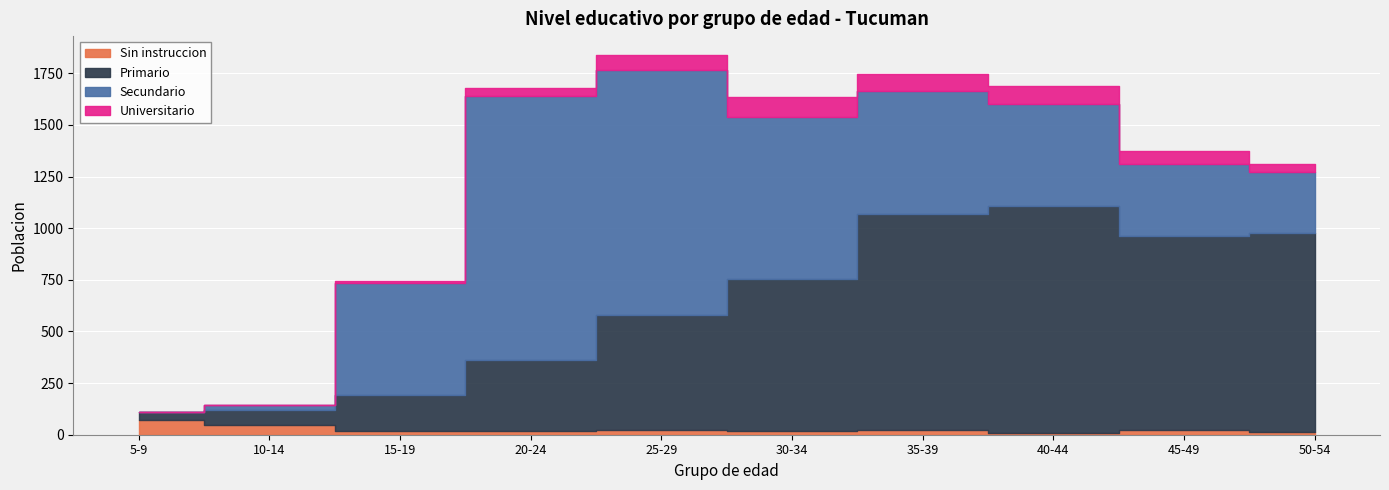

List the series in order of their peak value, lowest first.

Sin instruccion, Universitario, Primario, Secundario